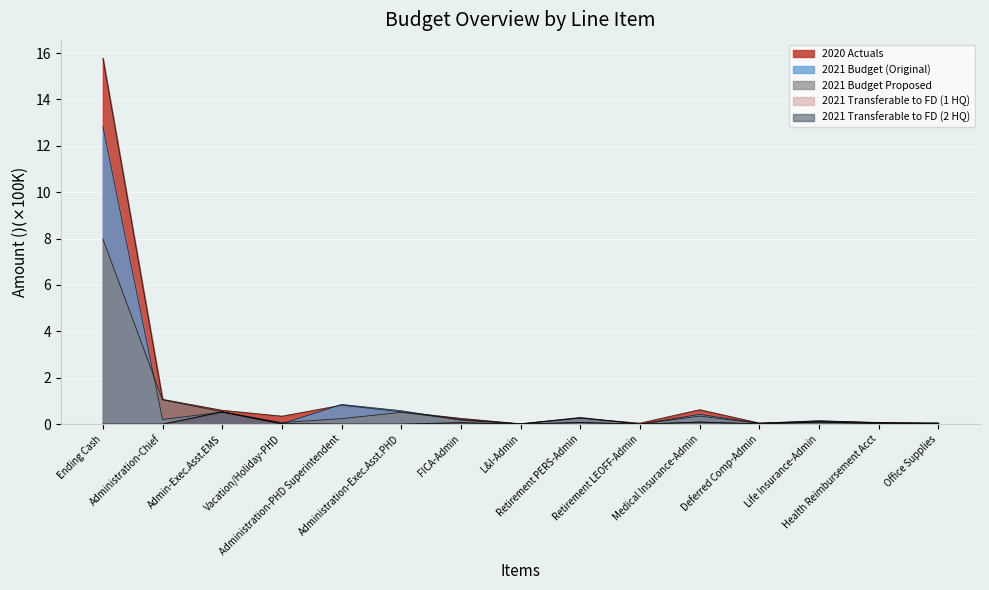

Does the chart display data point markers on the line(s)?

No